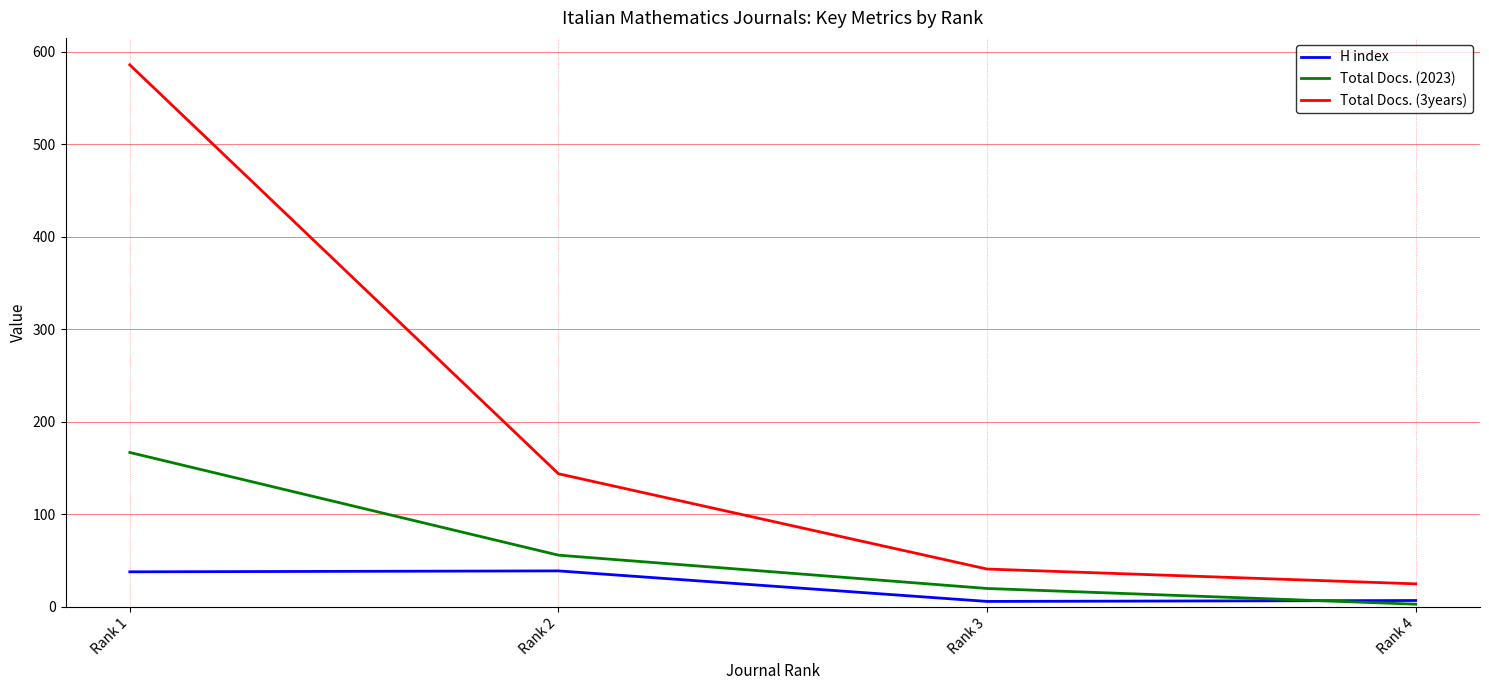

What is the total value across all series at Rank 2?

239